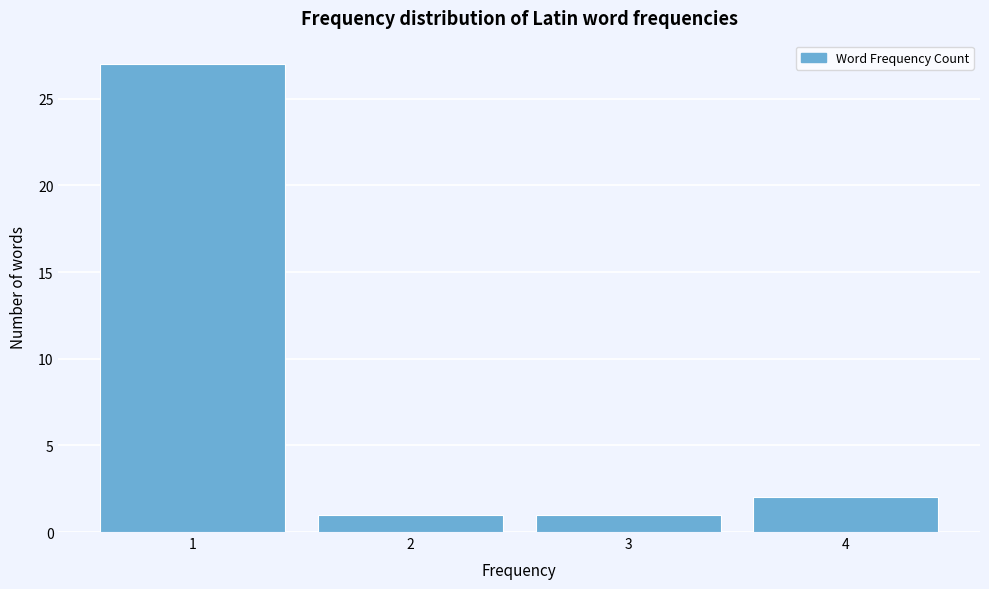

Reading left to right, transcribe this chart: for each bar, give the range it covers on the x-axis and its height. The values are not printed on the chart, so give them approximately, as read against the axis.

0.5 to 1.5: 27
1.5 to 2.5: 1
2.5 to 3.5: 1
3.5 to 4.5: 2